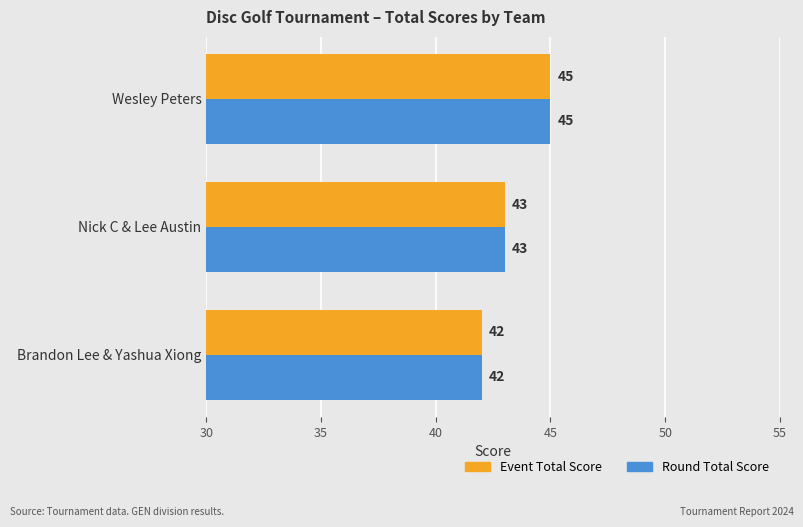

What are all the series names shown in the legend?

Event Total Score, Round Total Score